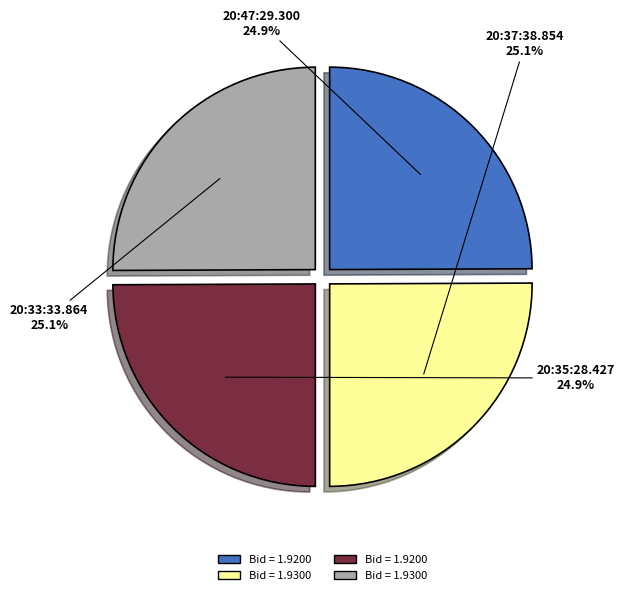

Is there any slice that represents more than half of the pie?

No